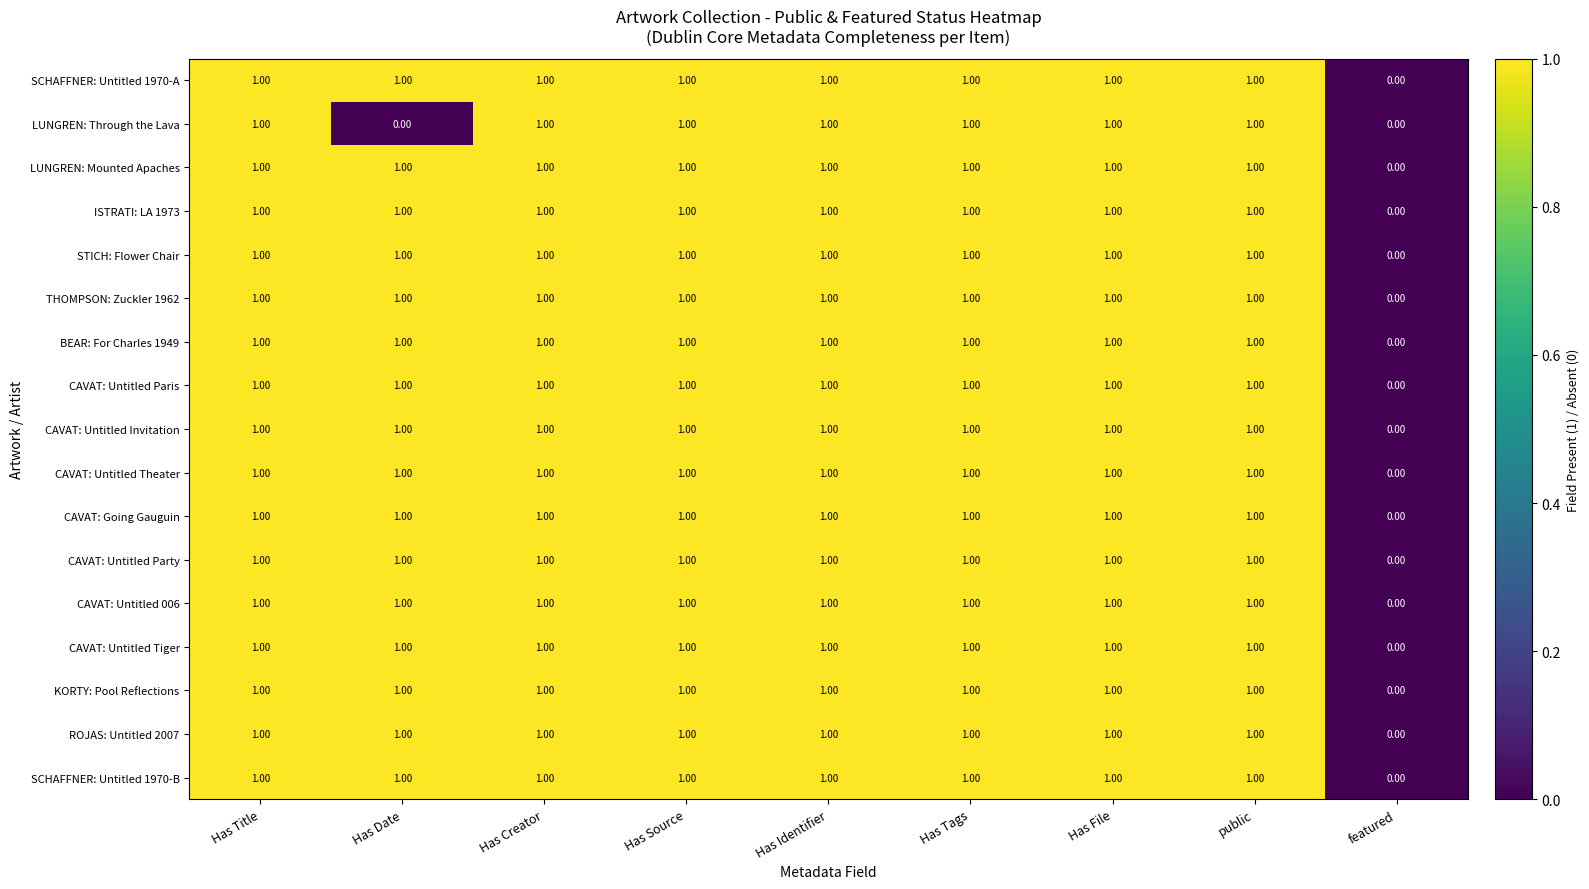

Which category has the lowest value in the CAVAT: Untitled Tiger series?

featured